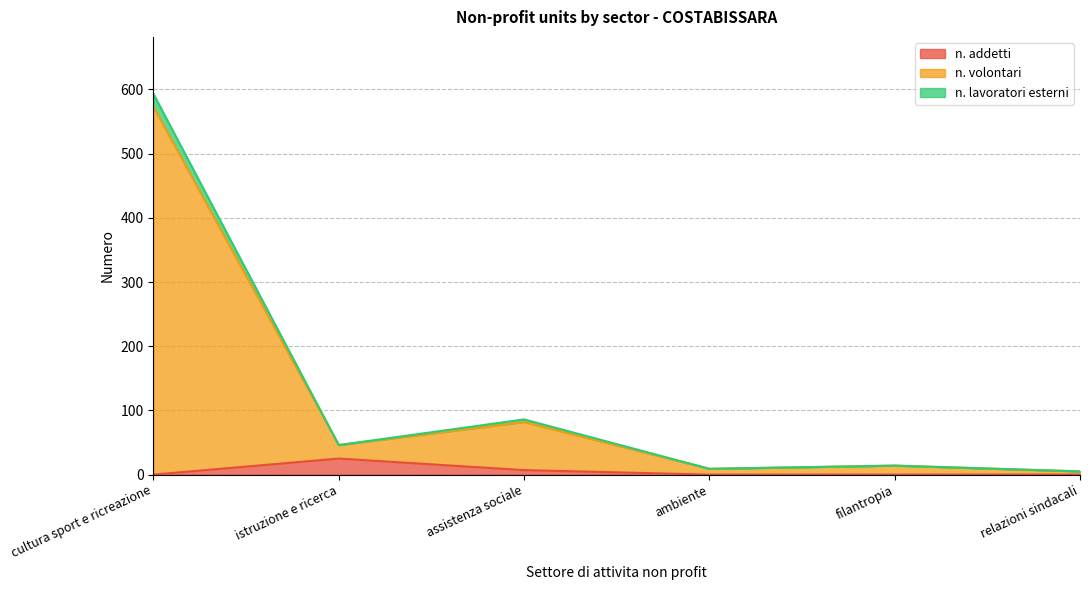

What is the difference between the highest and lowest values at relazioni sindacali?

5